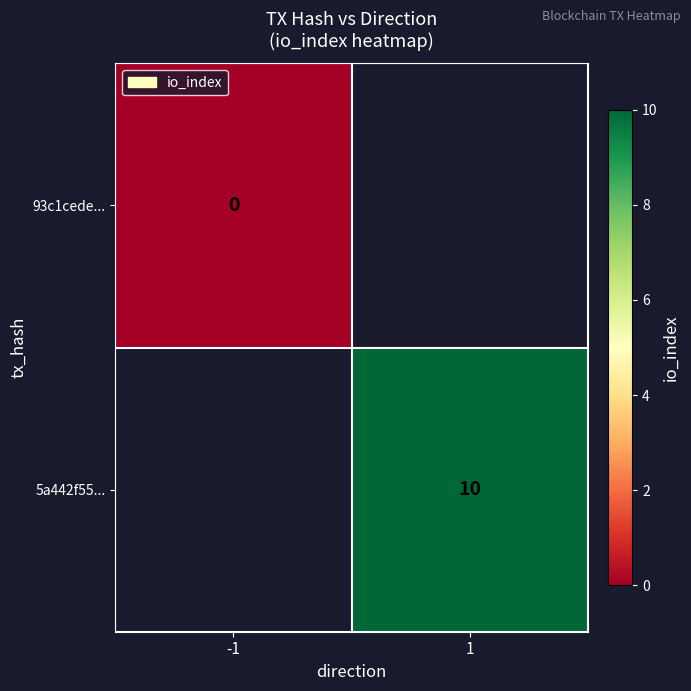

Is it true that 5a442f55... equals 10 at 1?

True